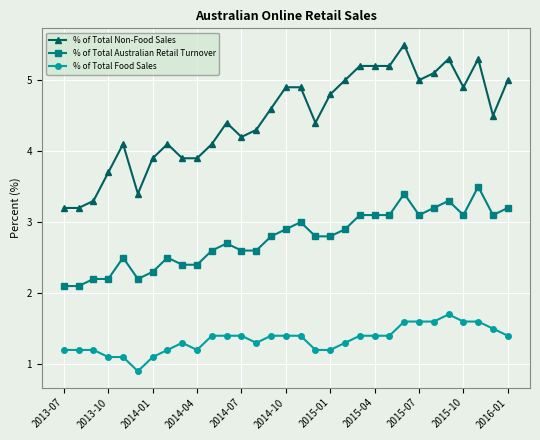

What is the value of the % of Total Food Sales point at the 12th from the left?

1.4